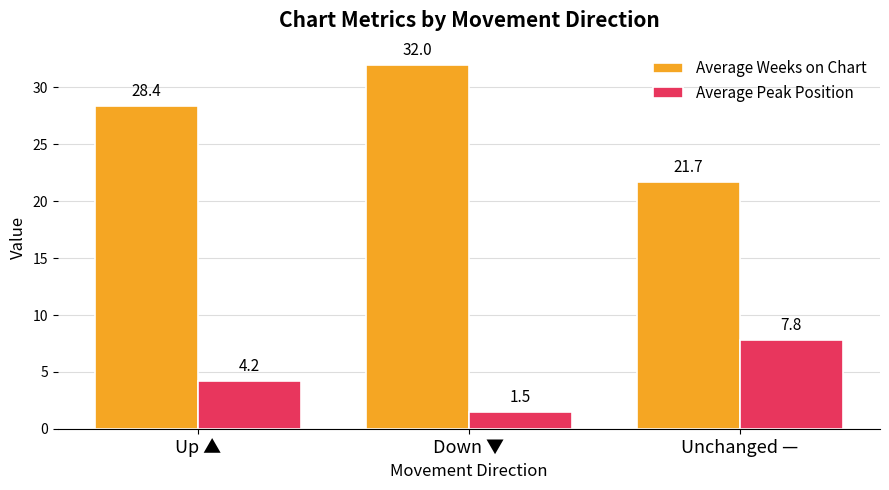

At which category is the sum across all series the highest?

Down ▼